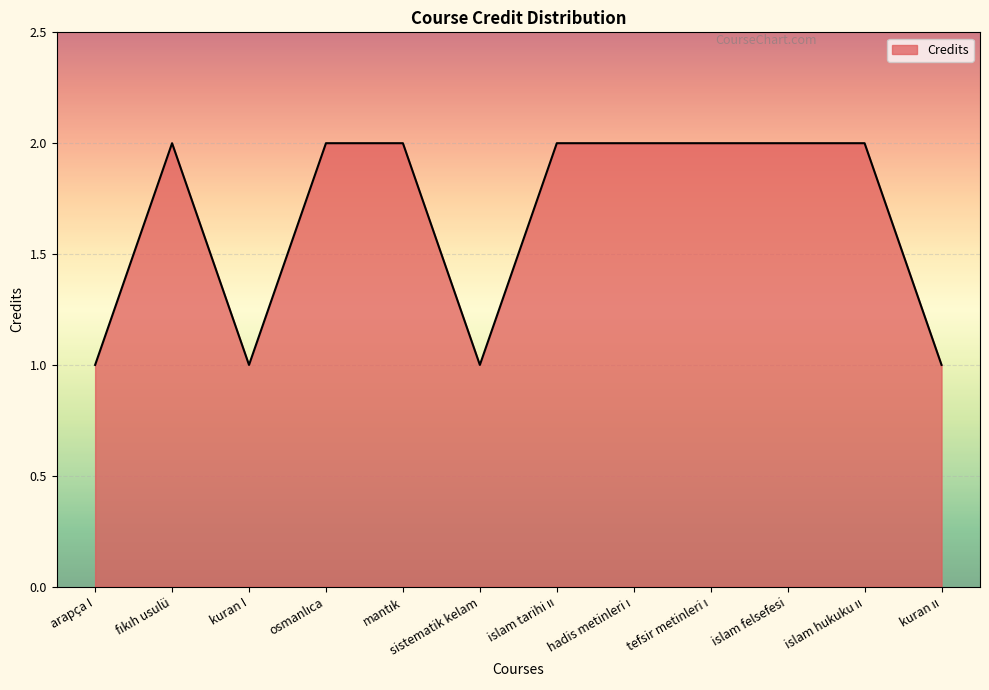

The chart shows a value of 2 at islam felsefesi. True or false?

True